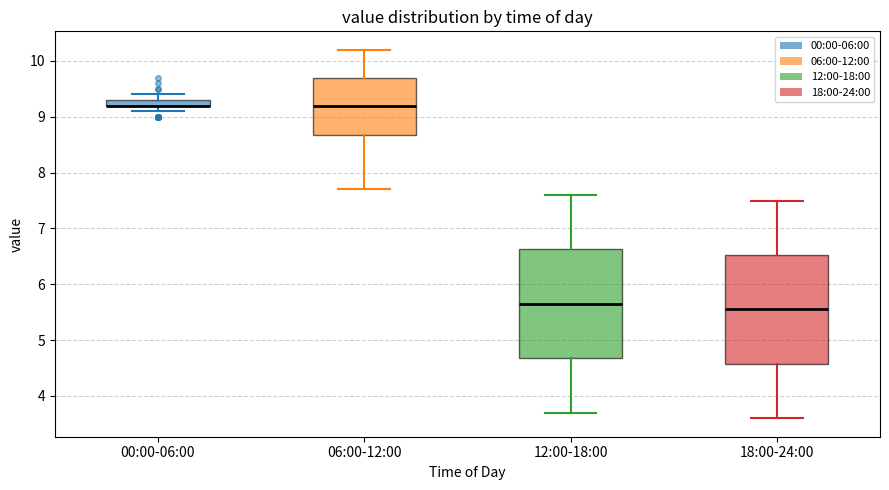

Where does the lower whisker of the box for 18:00-24:00 end on the y-axis? The values are not printed on the chart, so give them approximately, as read against the axis.

3.6